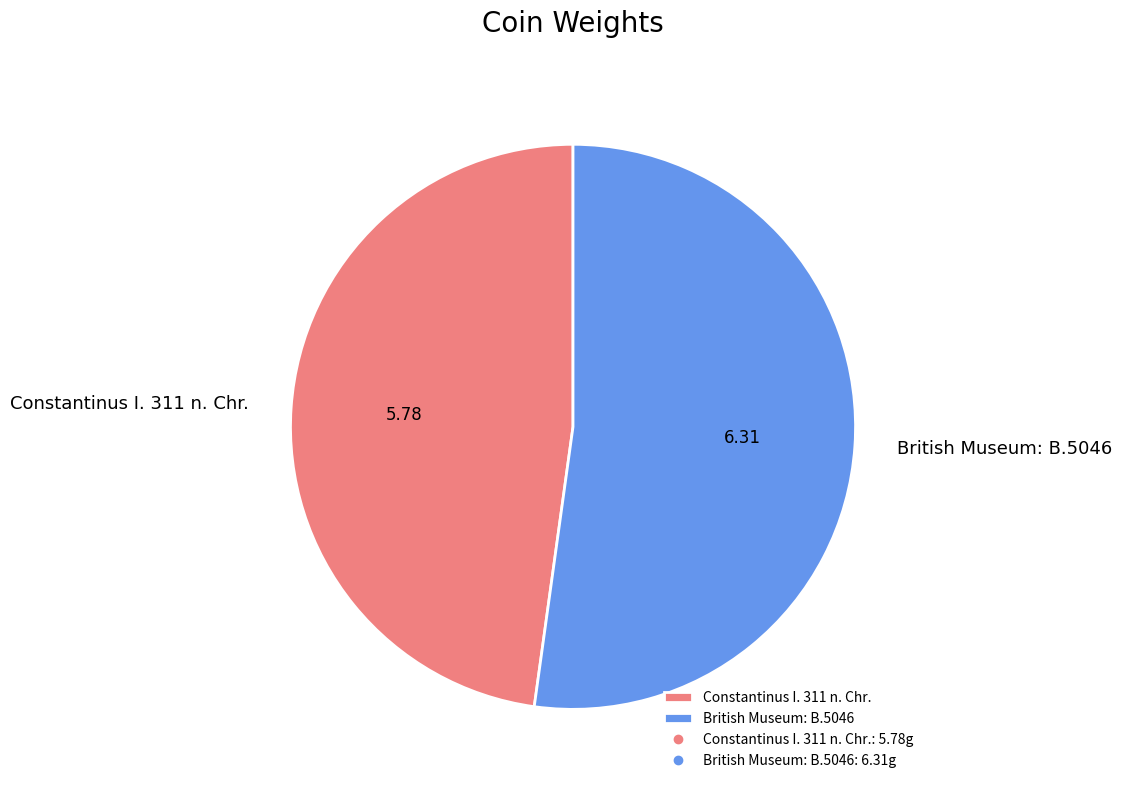

What is the largest slice in the pie chart?

British Museum: B.5046